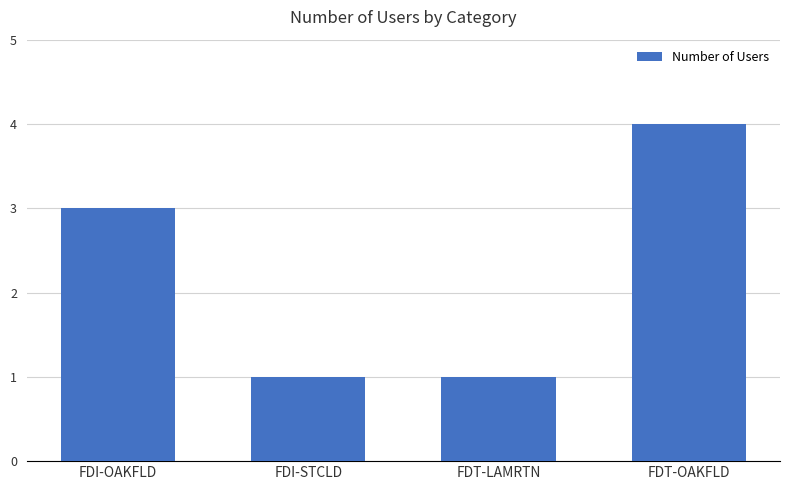

Reading left to right, list all the values displayed in this chart.

3	1	1	4